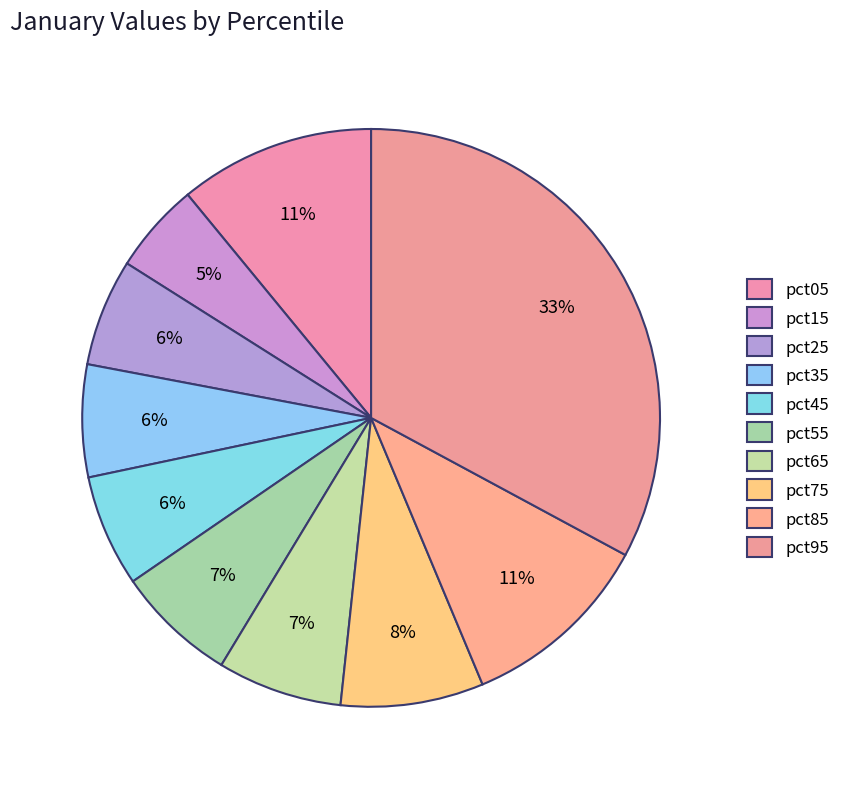

To the nearest percent, what is the average slice percentage?

10%